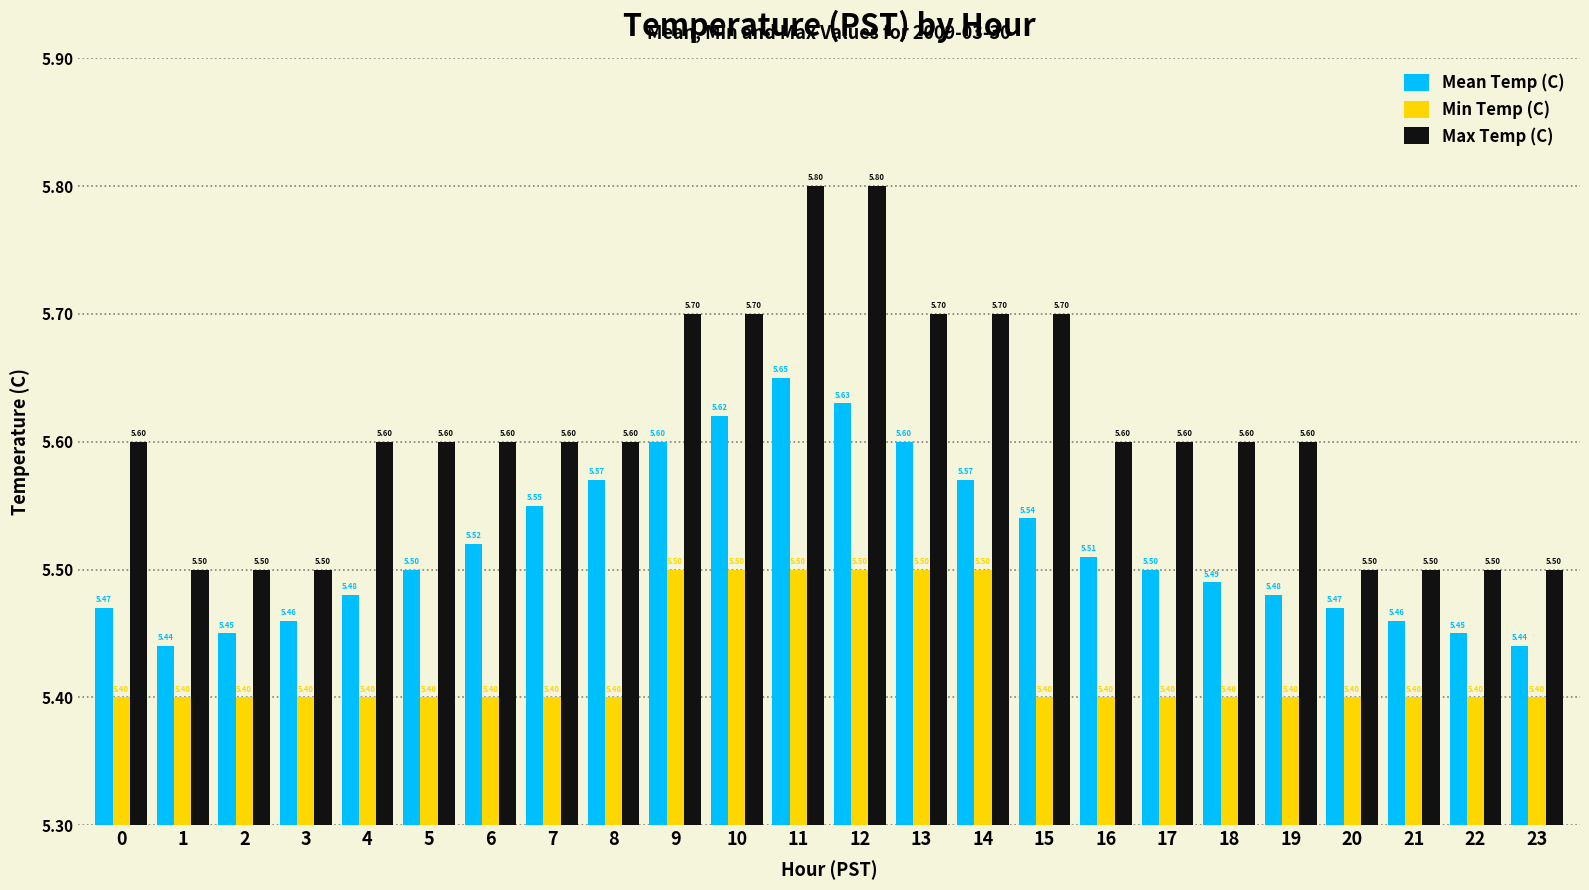

What is the difference between the Max Temp (C) values at 1 and 11?

0.3